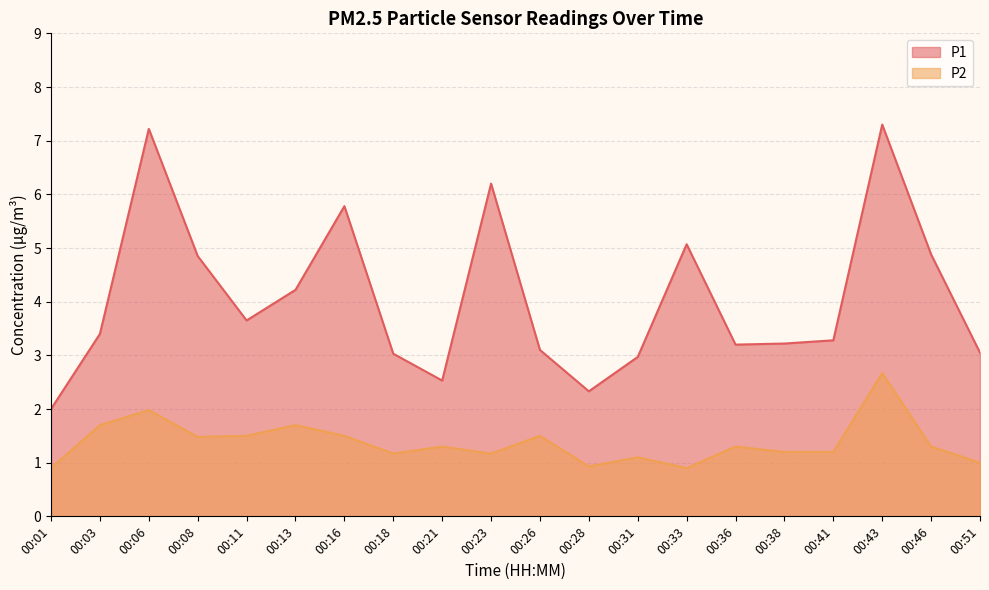

Reading left to right, list all the values displayed in this chart.

P1: 2.0	3.4	7.2	4.8	3.6	4.2	5.8	3.0	2.5	6.2	3.1	2.3	3.0	5.1	3.2	3.2	3.3	7.3	4.9	3.0
P2: 0.9	1.7	2.0	1.5	1.5	1.7	1.5	1.2	1.3	1.2	1.5	0.9	1.1	0.9	1.3	1.2	1.2	2.7	1.3	1.0